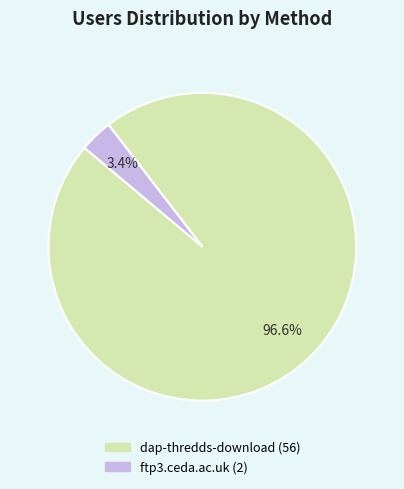

Which slice is the smallest?

ftp3.ceda.ac.uk